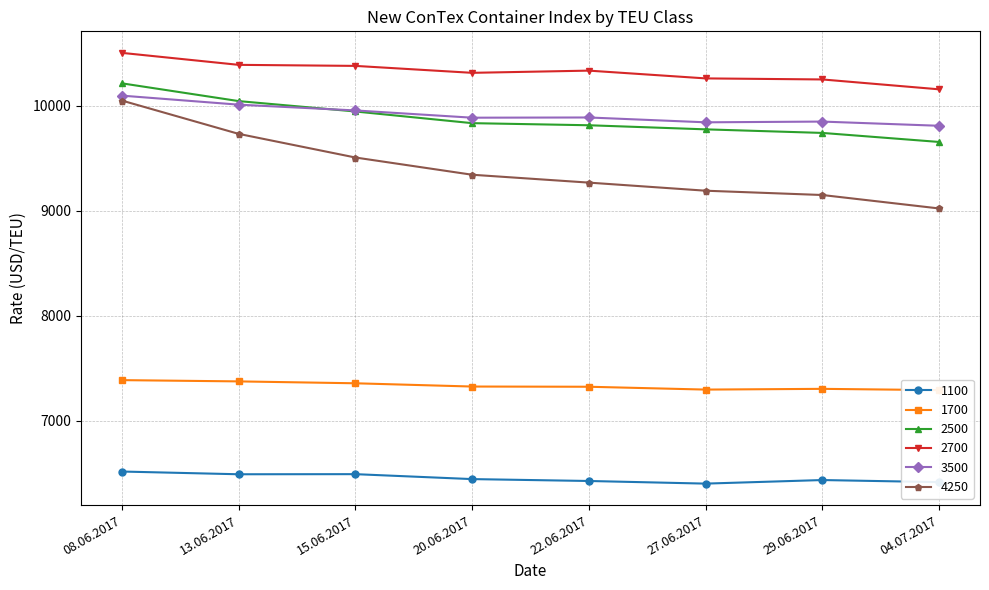

Where does the 1700 series first go above 7326?

08.06.2017